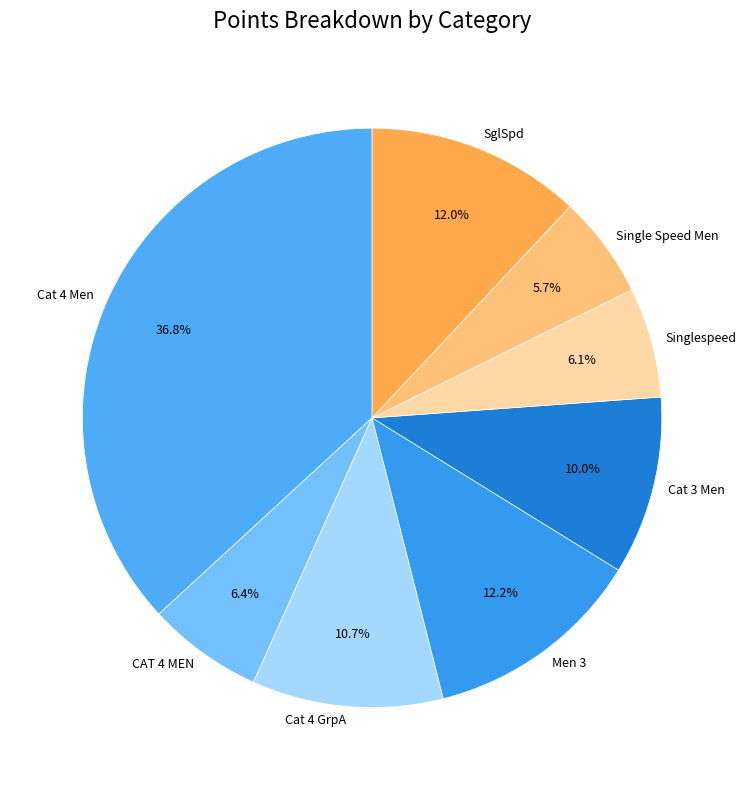

How many segments does this pie chart have?

8